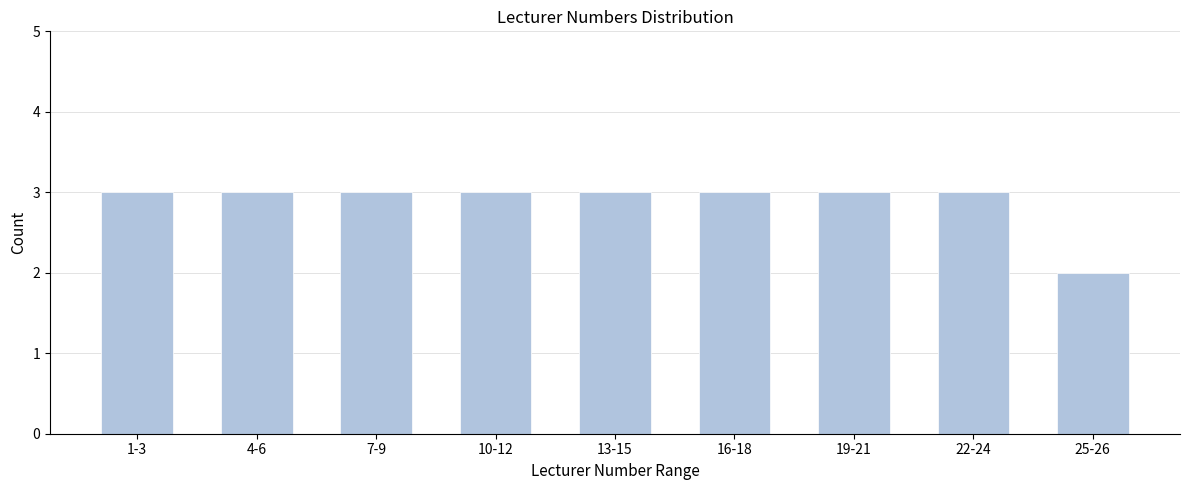

Reading left to right, what are all the values shown in this chart?

1-3=3	4-6=3	7-9=3	10-12=3	13-15=3	16-18=3	19-21=3	22-24=3	25-26=2